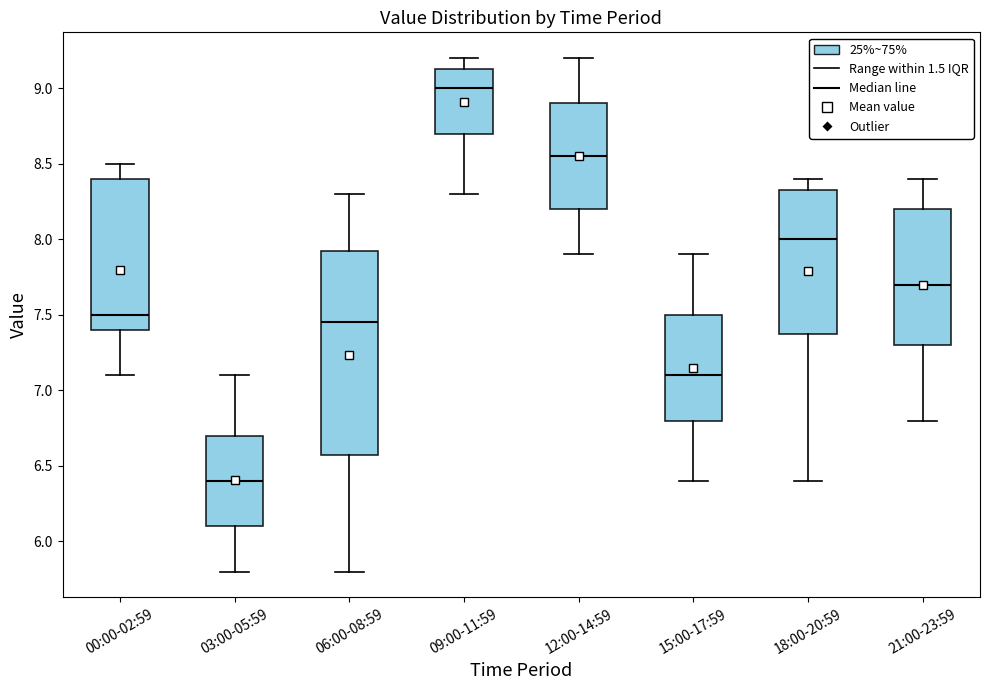

Reading left to right, transcribe this box plot: for each box, give where its median line is, the range the box spans, and where its two whiskers end, as read against the y-axis. The values are not printed on the chart, so give them approximately, as read against the axis.

00:00-02:59: median 7.50, box 7.40 to 8.40, whiskers 7.10 to 8.50
03:00-05:59: median 6.40, box 6.10 to 6.70, whiskers 5.80 to 7.10
06:00-08:59: median 7.45, box 6.60 to 7.95, whiskers 5.80 to 8.30
09:00-11:59: median 9.00, box 8.70 to 9.15, whiskers 8.30 to 9.20
12:00-14:59: median 8.55, box 8.20 to 8.90, whiskers 7.90 to 9.20
15:00-17:59: median 7.10, box 6.80 to 7.50, whiskers 6.40 to 7.90
18:00-20:59: median 8.00, box 7.40 to 8.35, whiskers 6.40 to 8.40
21:00-23:59: median 7.70, box 7.30 to 8.20, whiskers 6.80 to 8.40